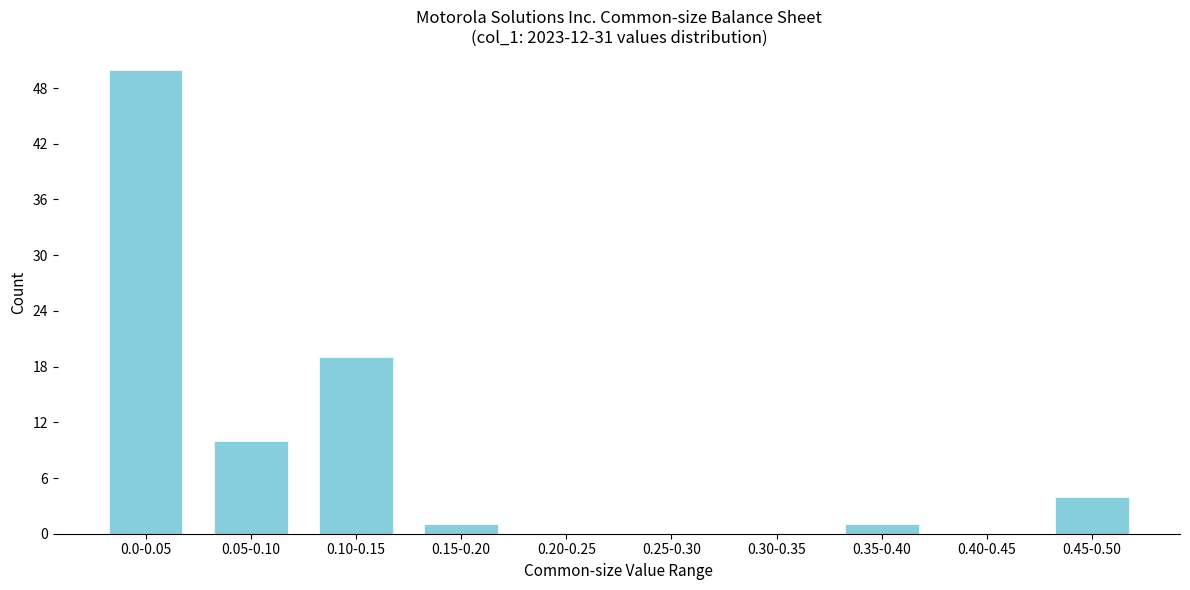

Reading right to left, what are all the values shown in this chart?

0.45-0.50=4	0.40-0.45=0	0.35-0.40=1	0.30-0.35=0	0.25-0.30=0	0.20-0.25=0	0.15-0.20=1	0.10-0.15=19	0.05-0.10=10	0.0-0.05=50